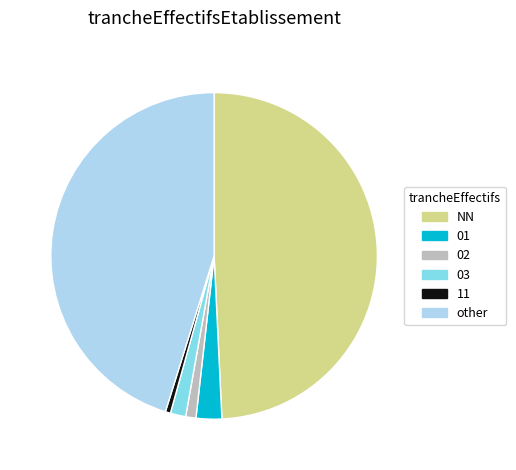

Rank the categories by value from lowest to highest.

11, 02, 03, 01, other, NN